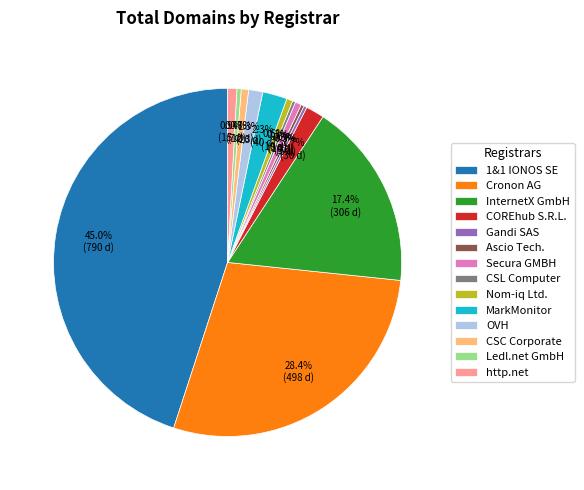

Between OVH and 1&1 IONOS SE, which is larger?

1&1 IONOS SE